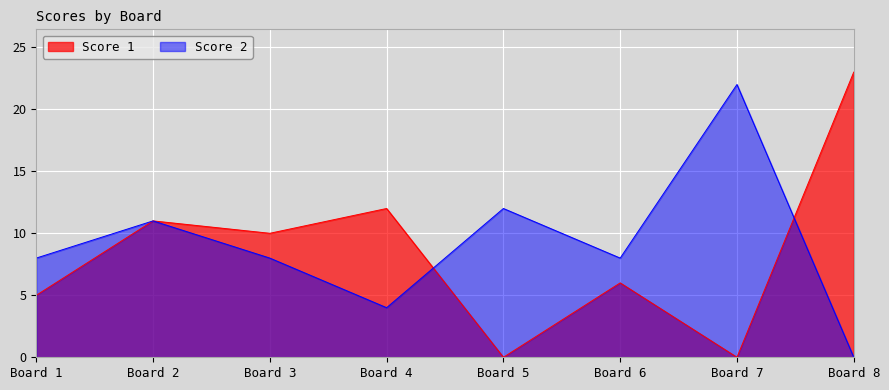

The Score 1 series shows 5 at Board 1. True or false?

True